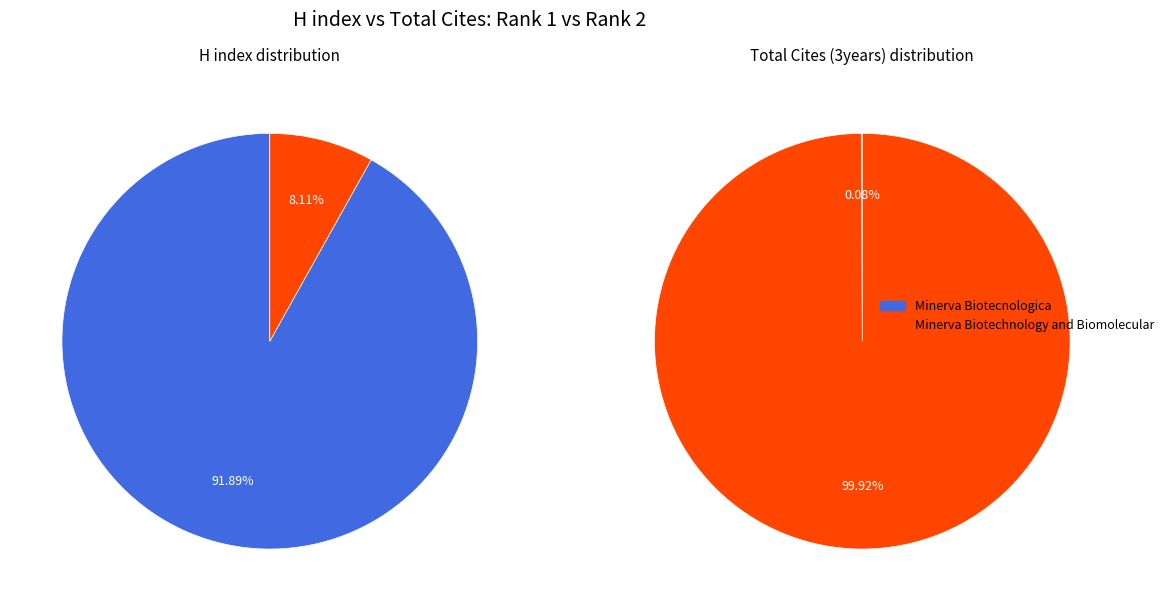

Count the number of slices in the pie.

2